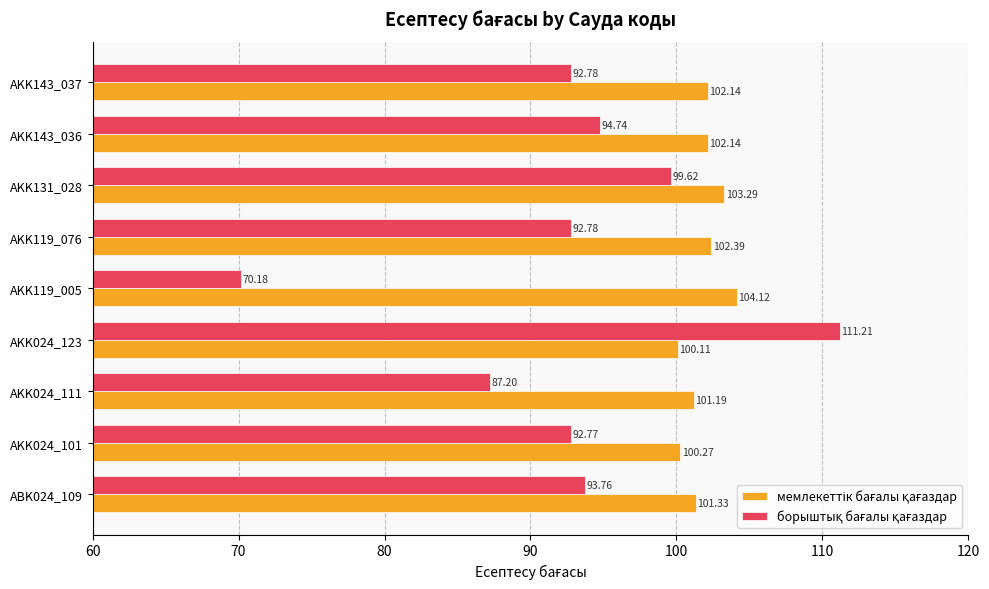

At which category is the sum across all series the highest?

AKK024_123